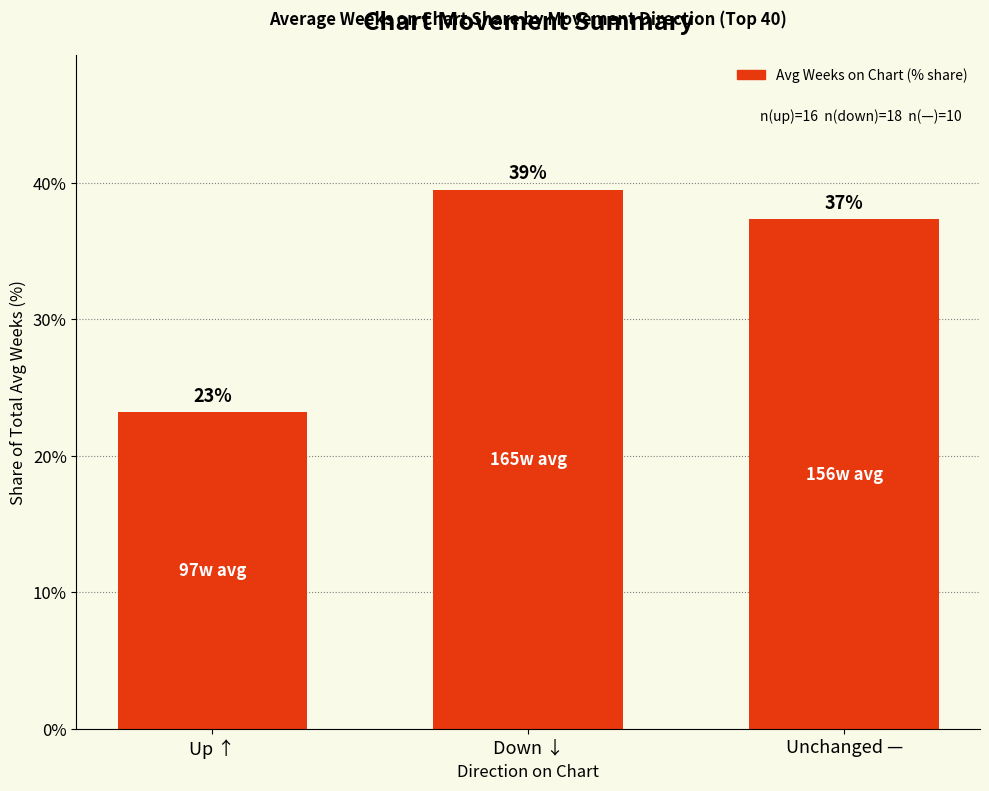

How many bars are there in total?

3